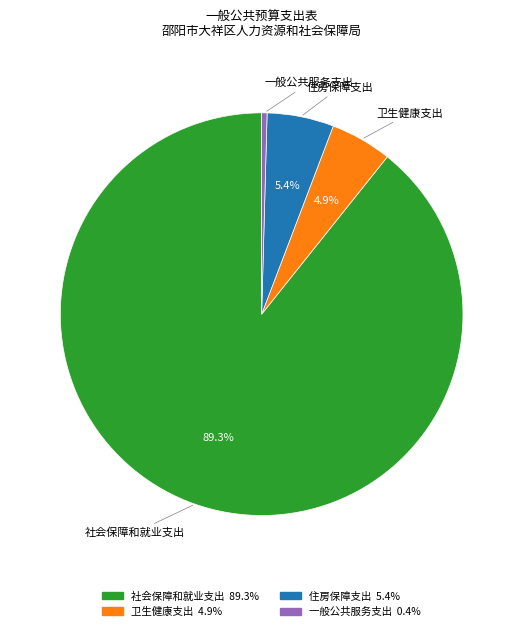

Count the number of slices in the pie.

4